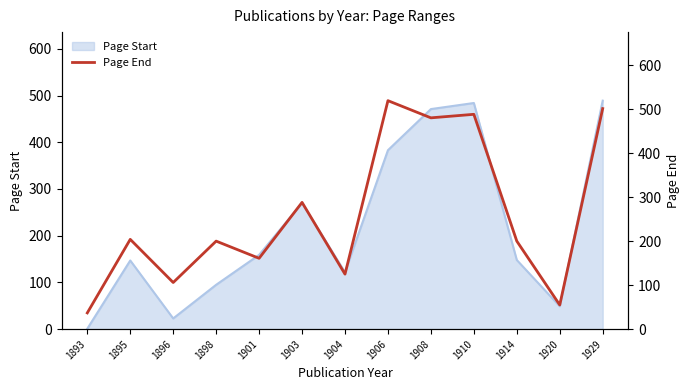

At which label is Page Start closest to 245?

1903